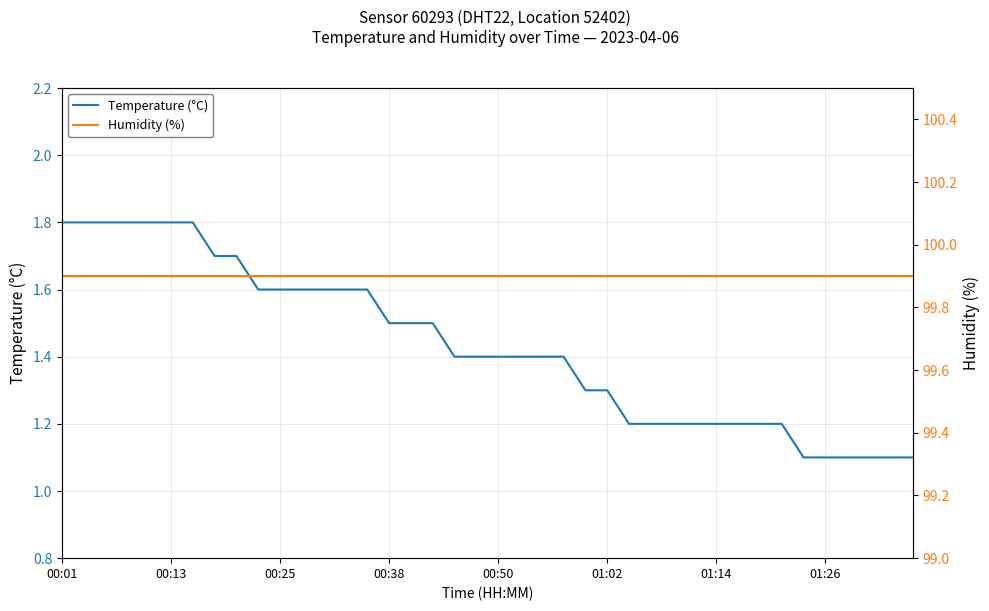

What is the difference between the highest and lowest values at 00:01?

98.1